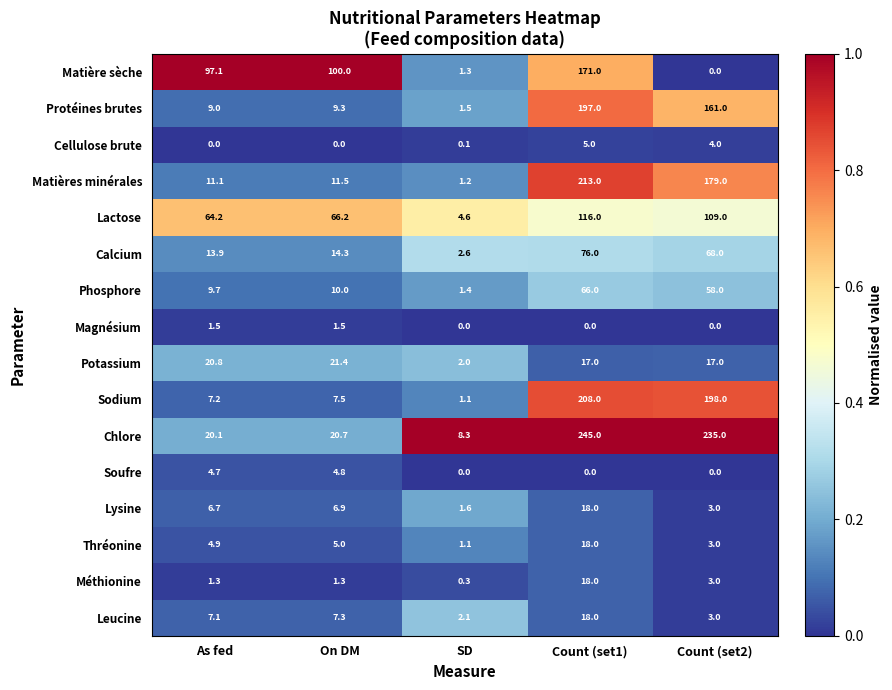

What is the spread (max minus min) of values at SD?

8.3